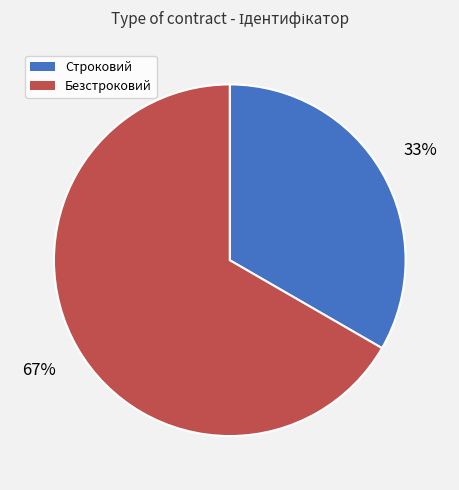

Do Безстроковий and Строковий together represent more than half of the pie?

Yes